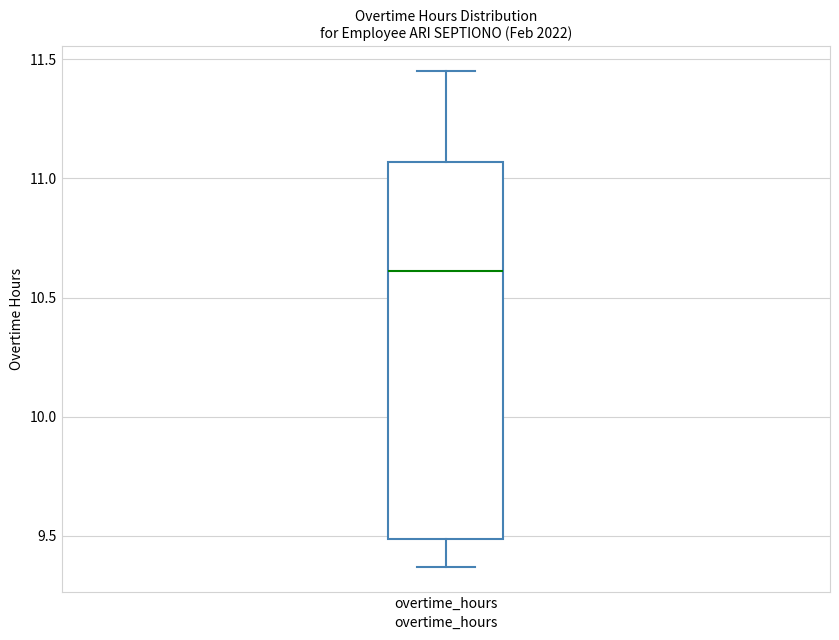

Transcribe this box plot: give where the median line is, the range the box spans, and where the two whiskers end, as read against the y-axis. The values are not printed on the chart, so give them approximately, as read against the axis.

median 10.60, box 9.50 to 11.05, whiskers 9.35 to 11.45